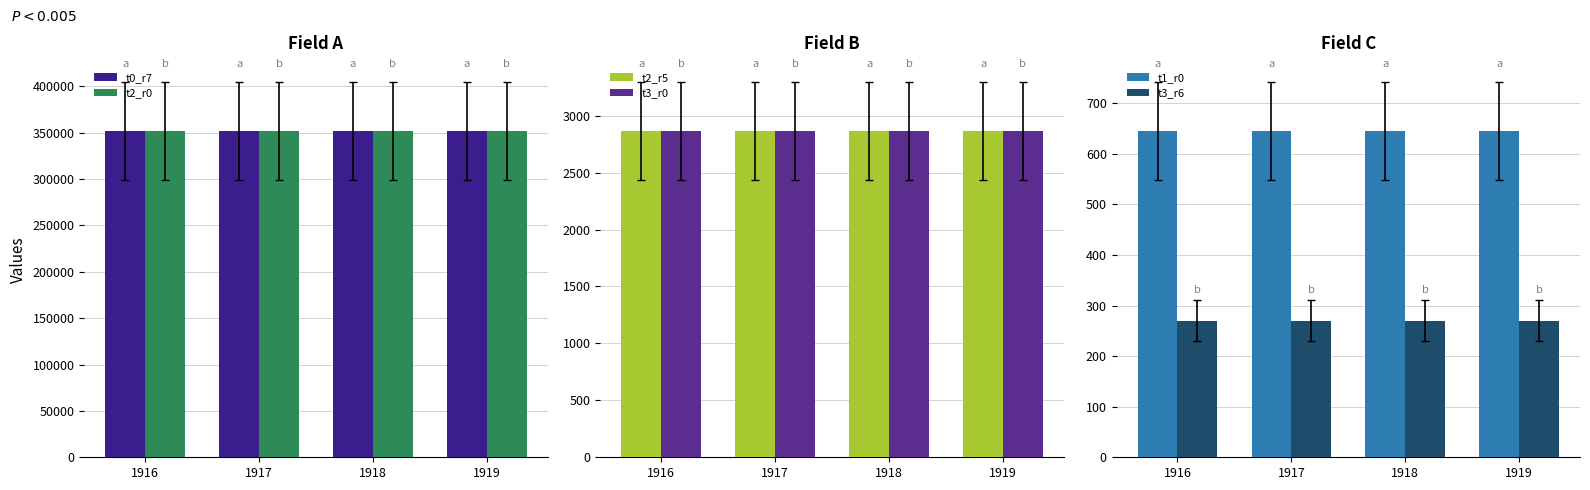

List the series in order of their peak value, lowest first.

t3_r6, t1_r0, t2_r5, t3_r0, t0_r7, t2_r0